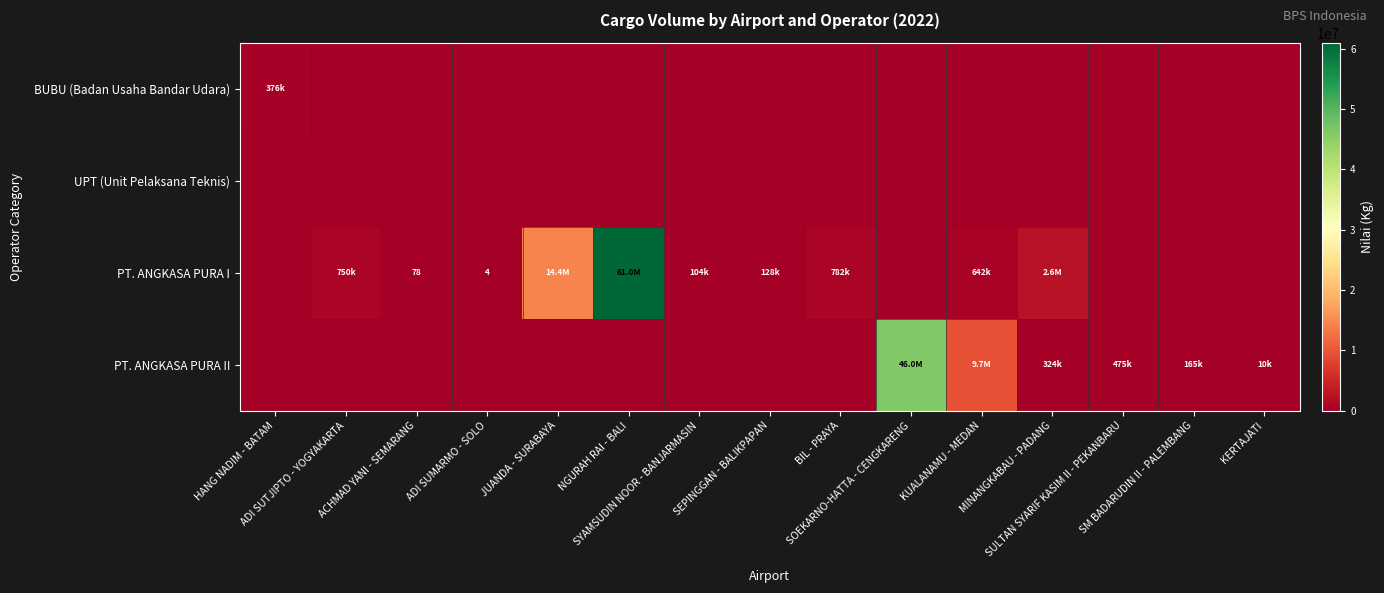

At how many categories does at least one series exceed 44657785?

2